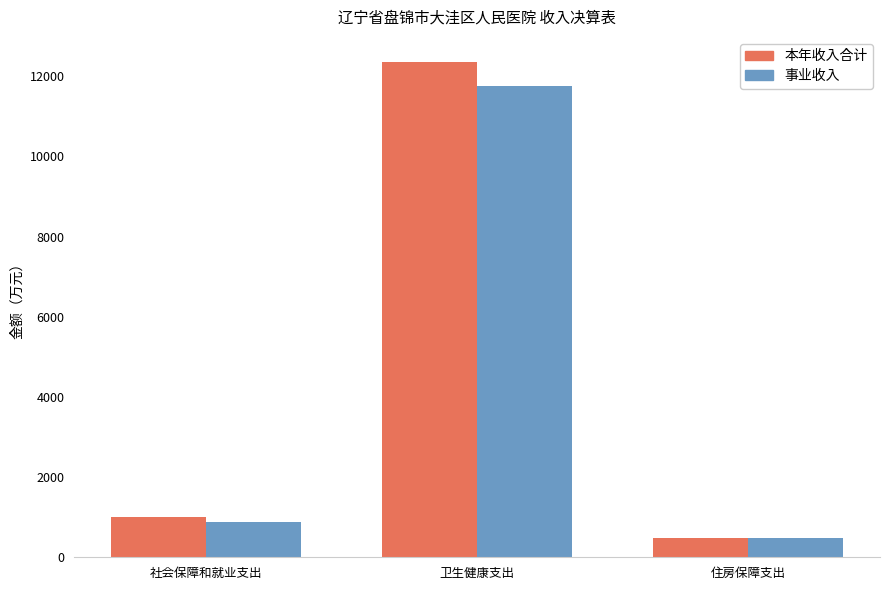

What is the label of the 3rd bar from the left?

住房保障支出